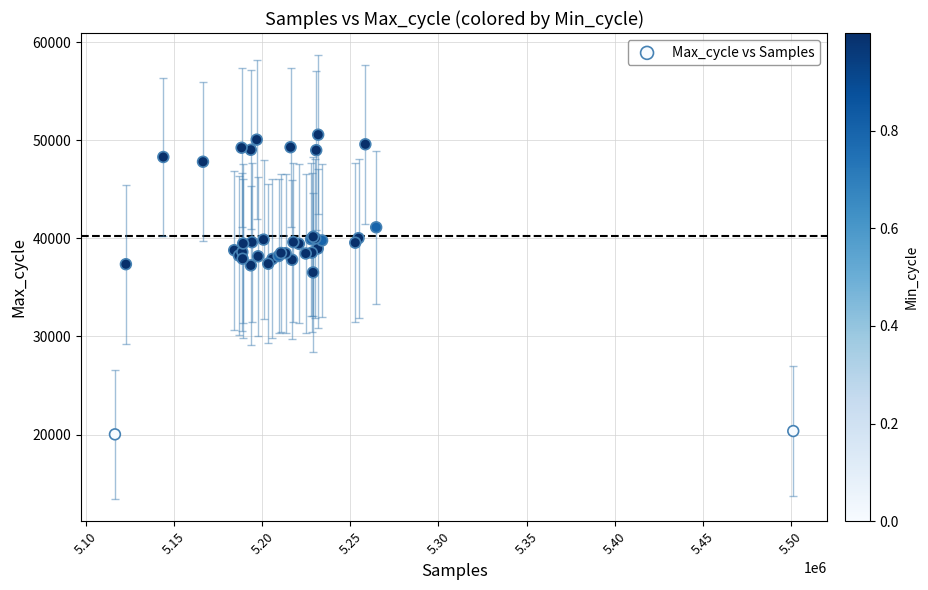

What Y value in the scatter plot is closest to 35290?

36522